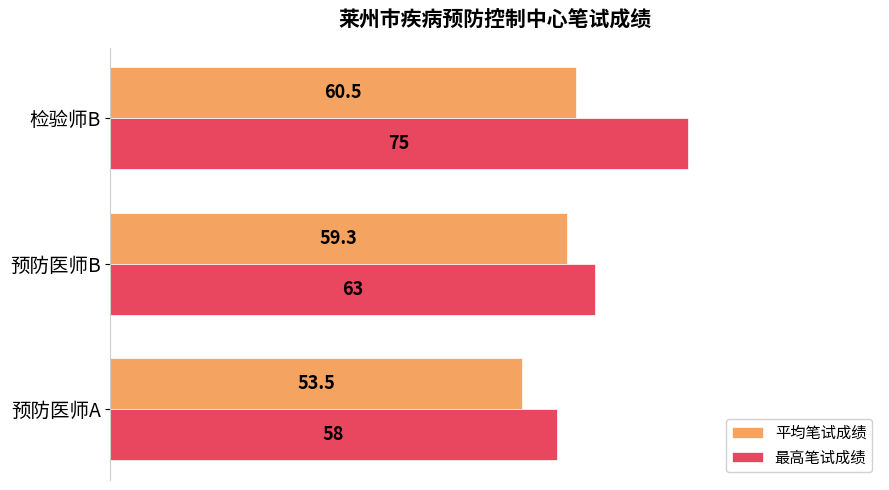

Which series has the largest range (max minus min)?

最高笔试成绩